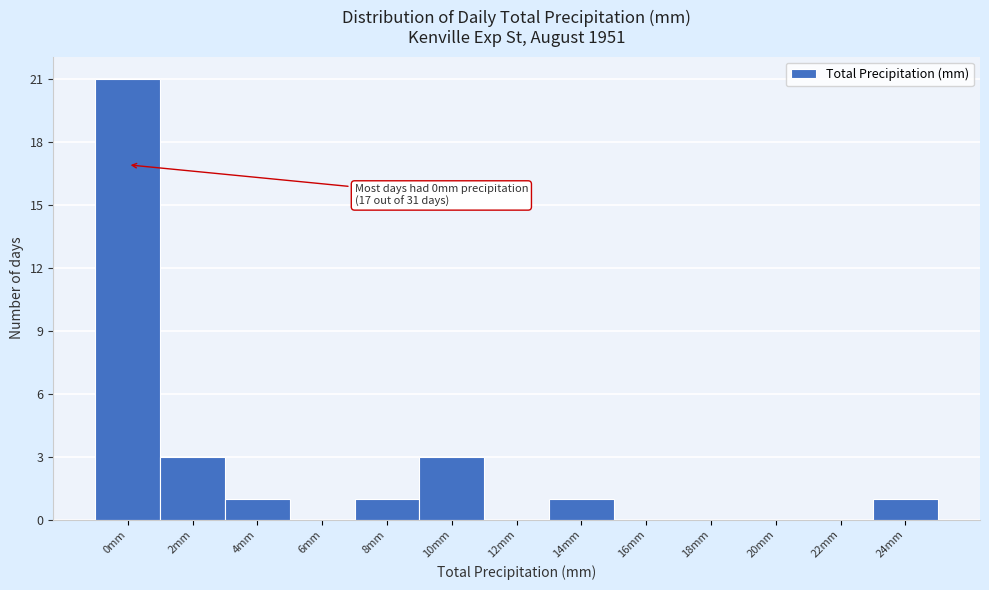

Reading left to right, extract all data points from this chart.

0mm=21	2mm=3	4mm=1	6mm=0	8mm=1	10mm=3	12mm=0	14mm=1	16mm=0	18mm=0	20mm=0	22mm=0	24mm=1